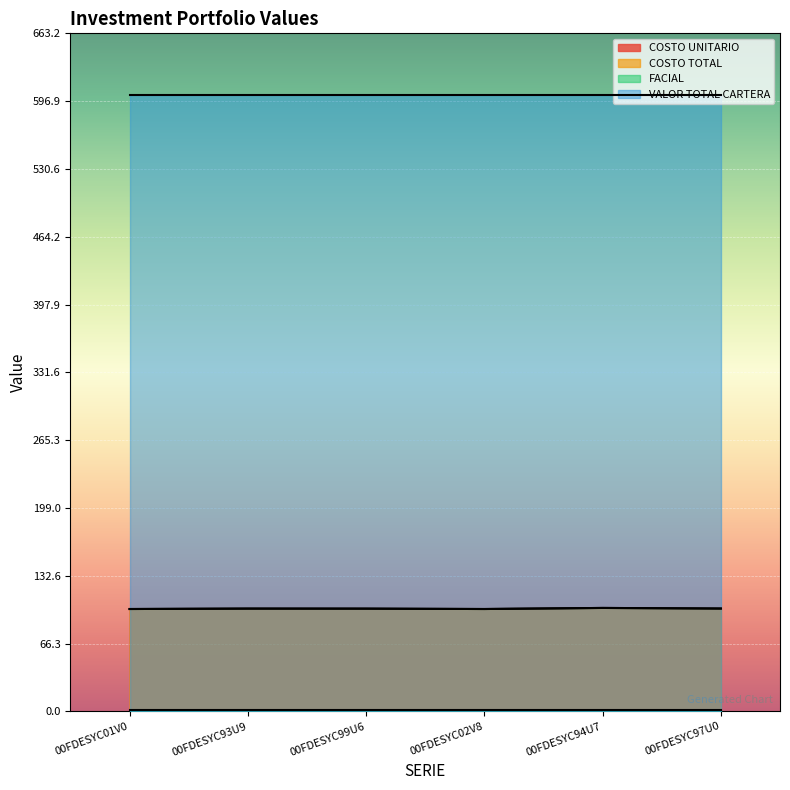

Count the number of categories in the chart.

6